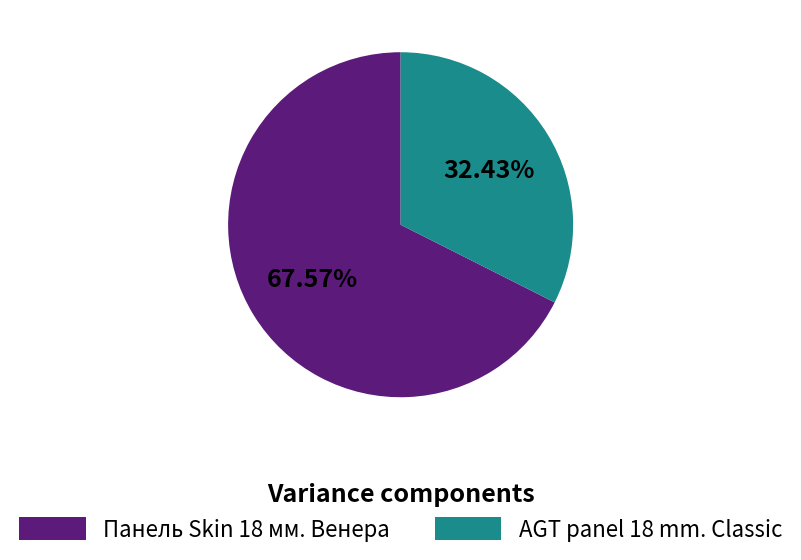

The Панель Skin 18 мм. Венера slice represents 68% of the pie. True or false?

True